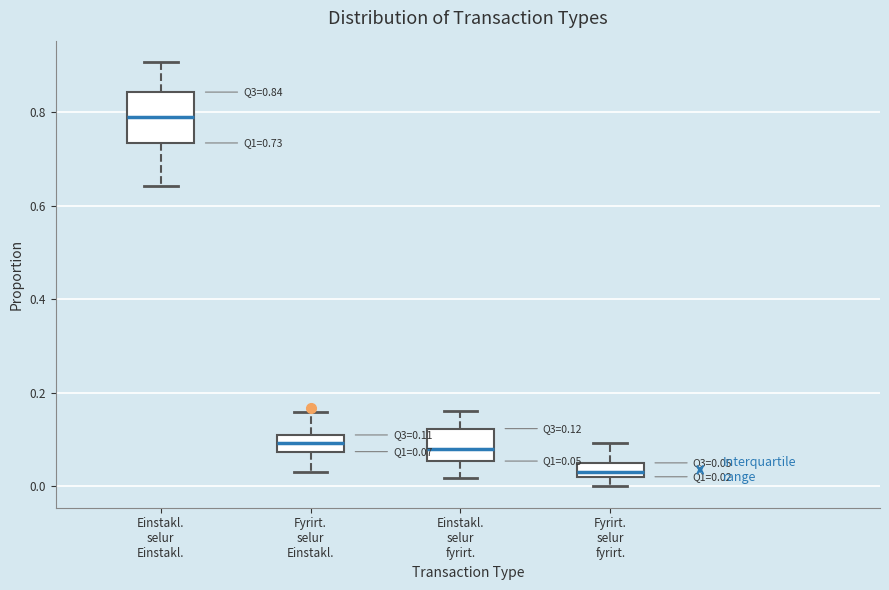

Which box is the tallest, from its lower edge to its upper edge?

Einstakl. selur Einstakl.